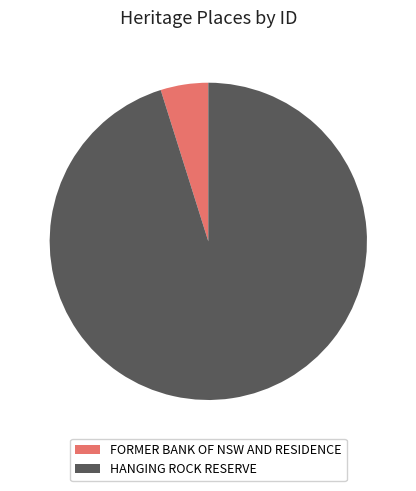

Is the sum of FORMER BANK OF NSW AND RESIDENCE and HANGING ROCK RESERVE greater than half?

Yes